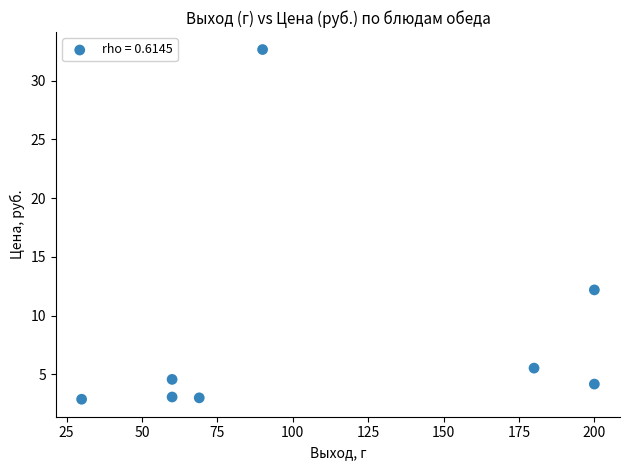

What Y value in the scatter plot is closest to 17?

12.2